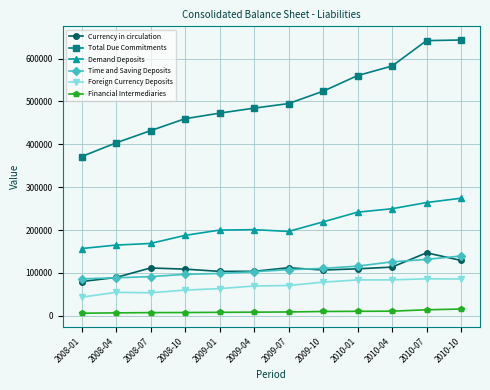

How many data points does each series have?

12